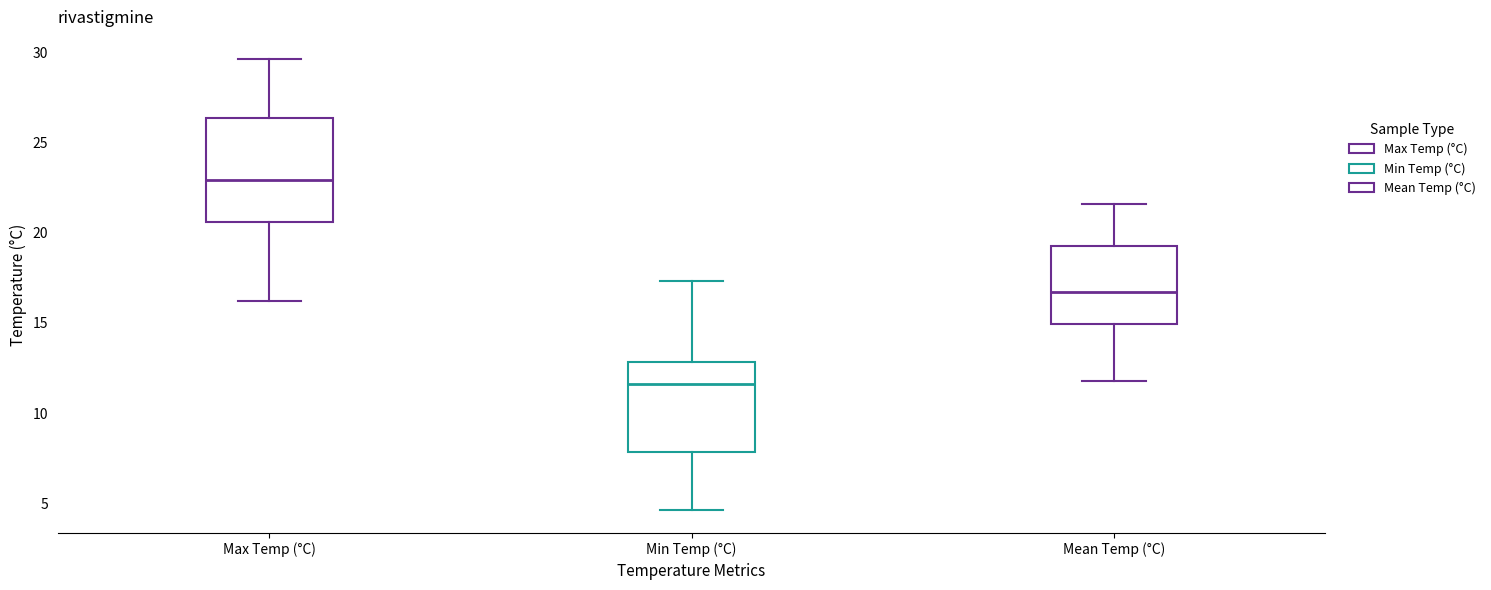

Which box is the tallest, from its lower edge to its upper edge?

Max Temp (°C)